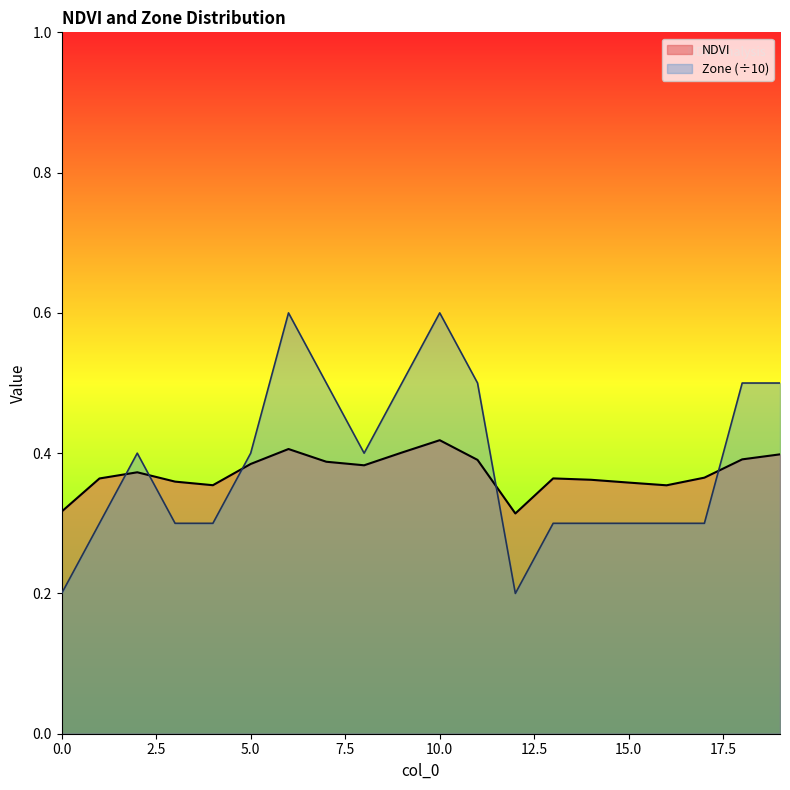

The NDVI series shows 0.4 at 2. True or false?

True